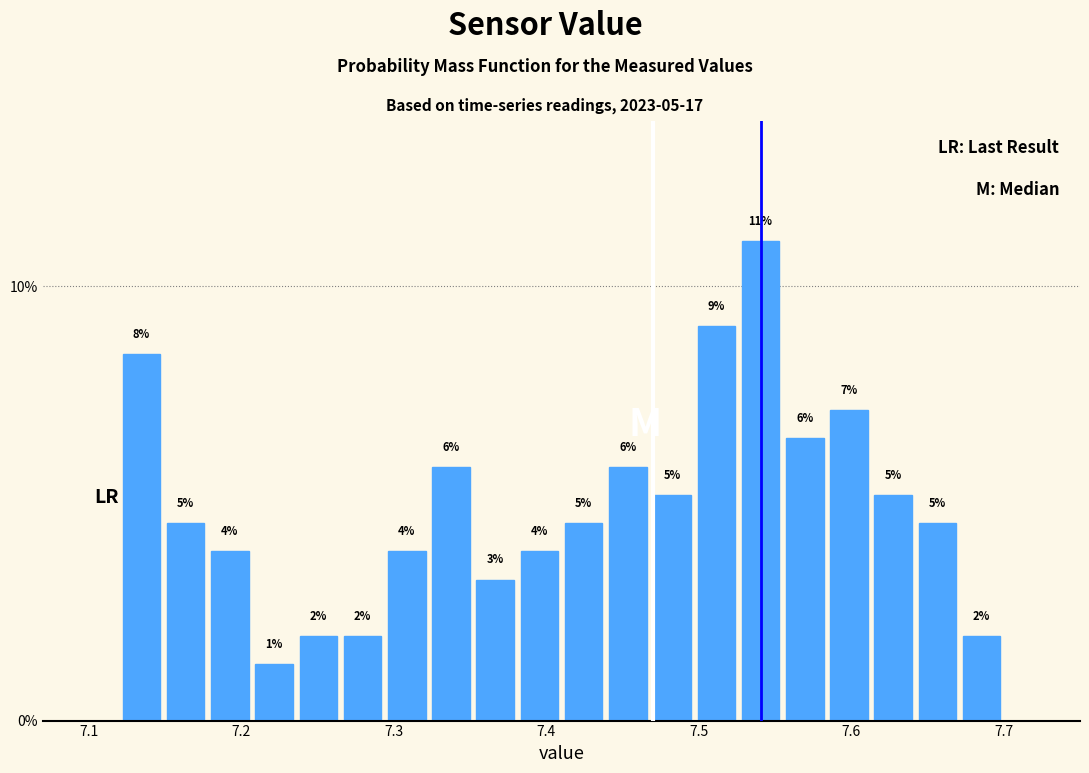

Around what value on the x-axis is the tallest bar? Give the approximate position of its centre, as read against the axis.

7.54